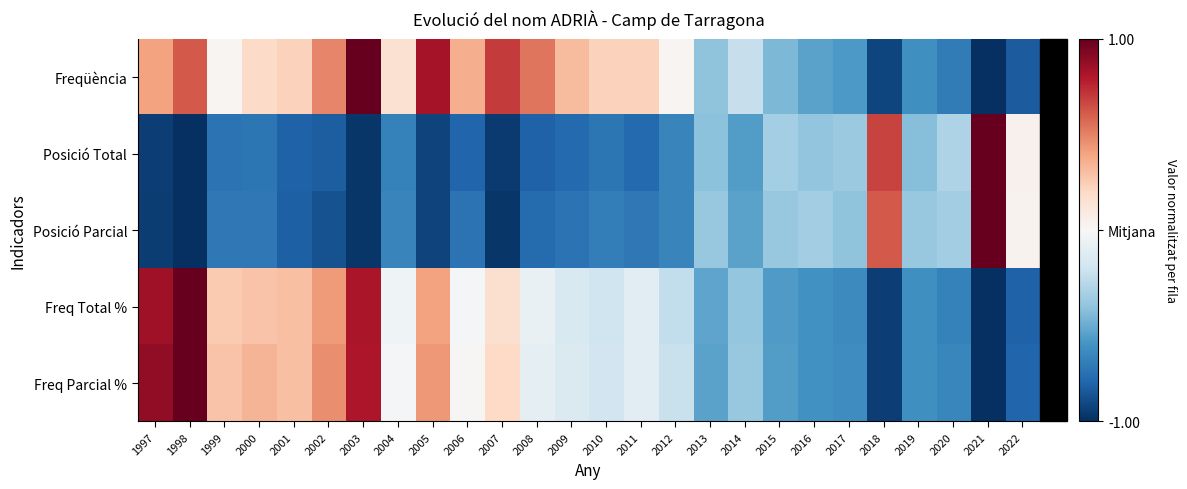

List the series in order of their peak value, highest first.

Freqüència, Posició Total, Posició Parcial, Freq Total %, Freq Parcial %